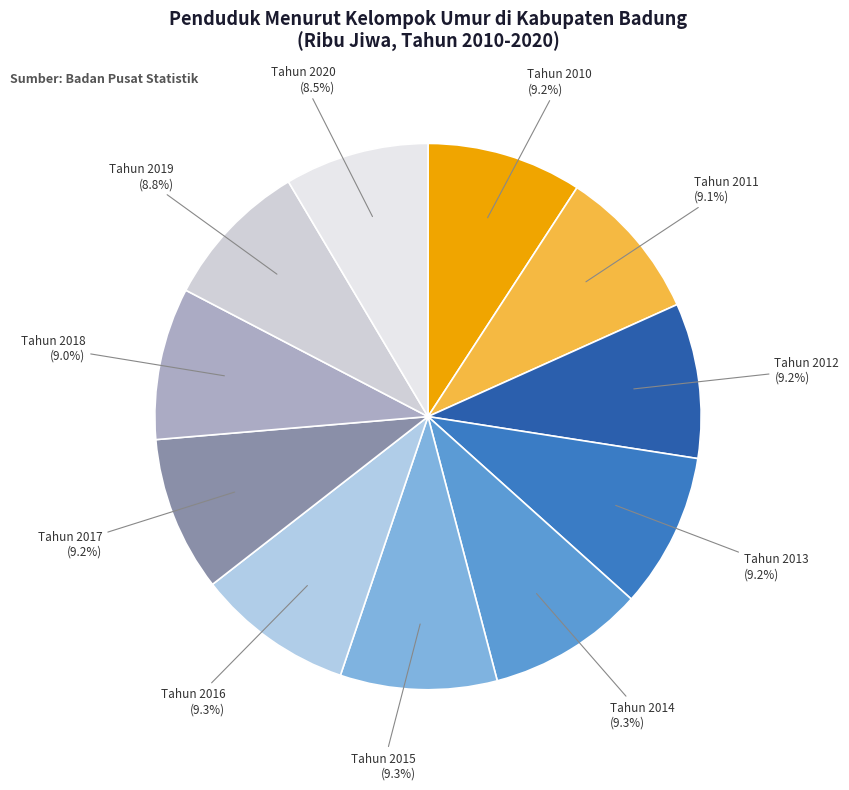

How many segments does this pie chart have?

11